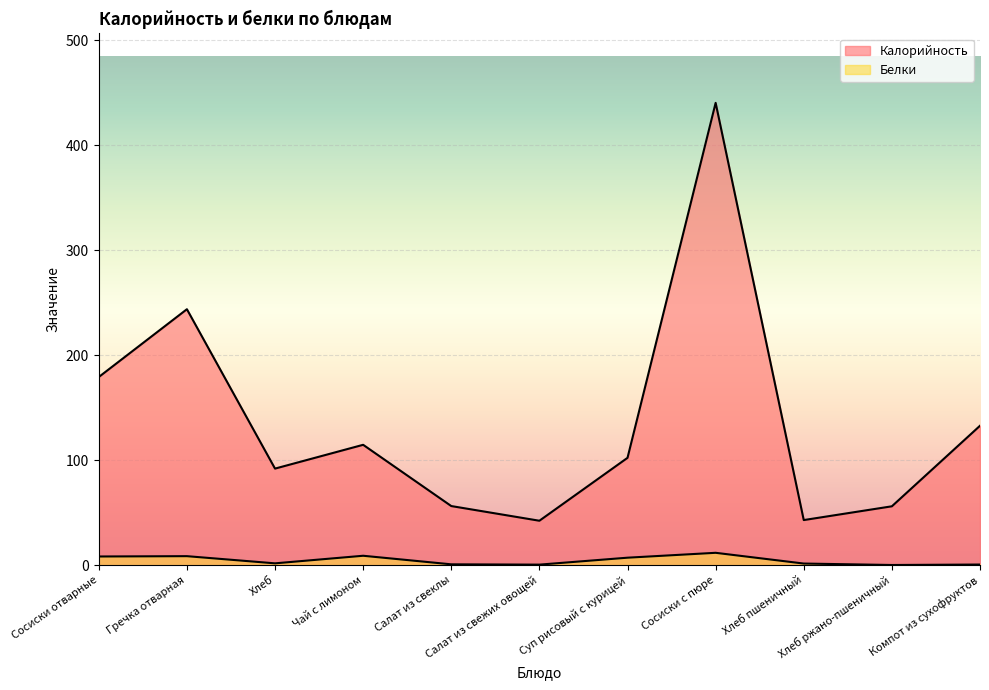

At which label does Калорийность first exceed 102?

Сосиски отварные